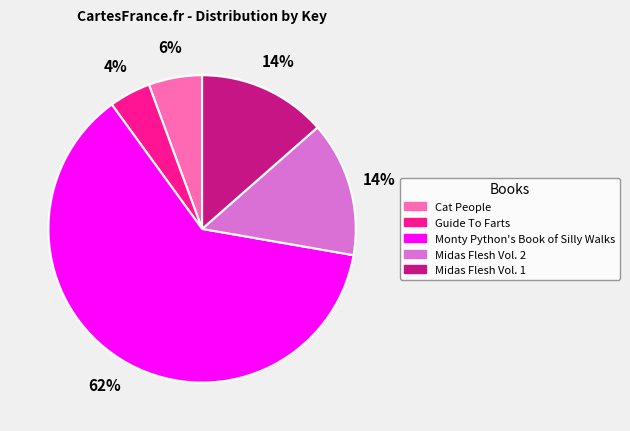

What is the majority slice?

Monty Python's Book of Silly Walks